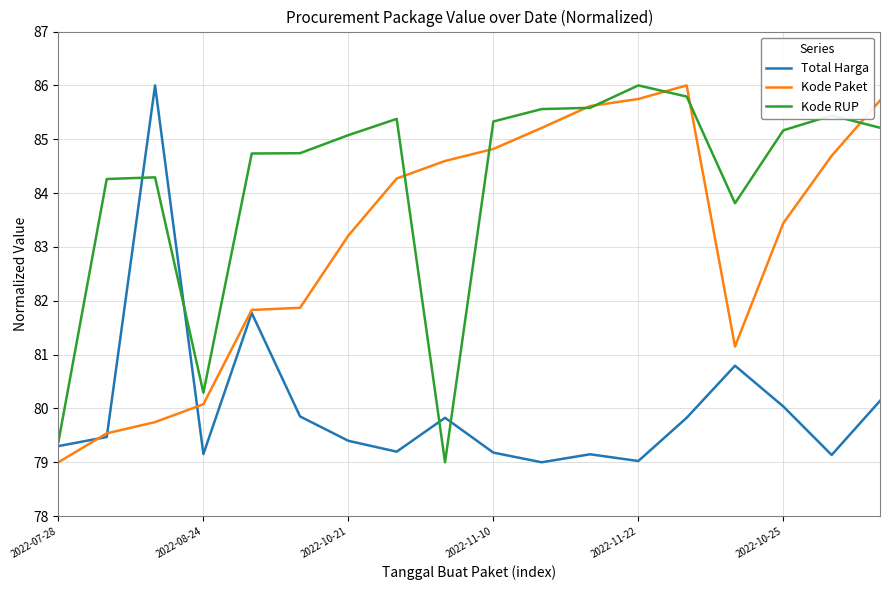

What is the sum of all Total Harga values?

1440.3